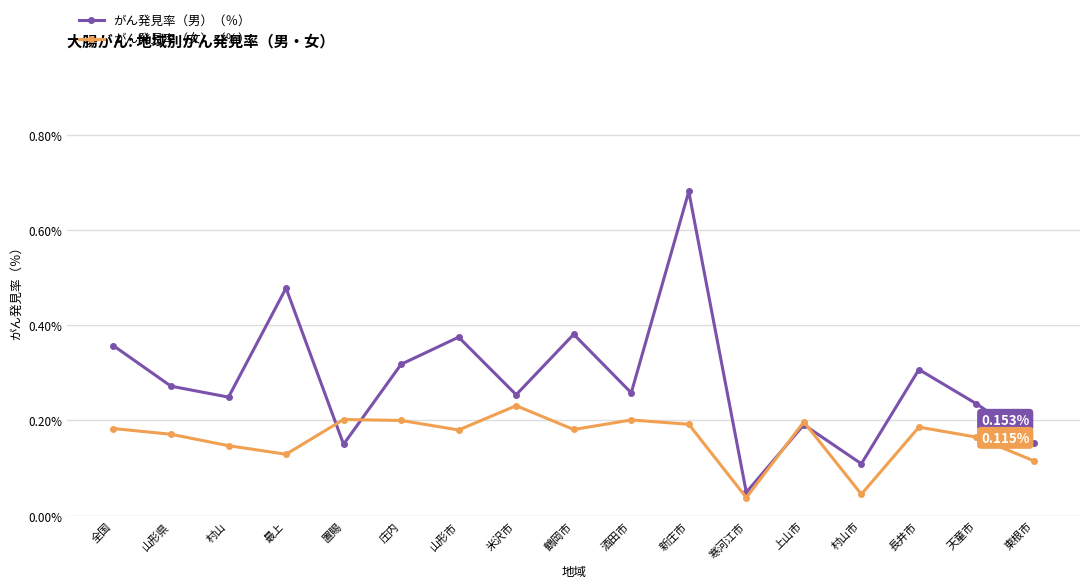

How many interior local peaks does the がん発見率（男）（％） series have?

6